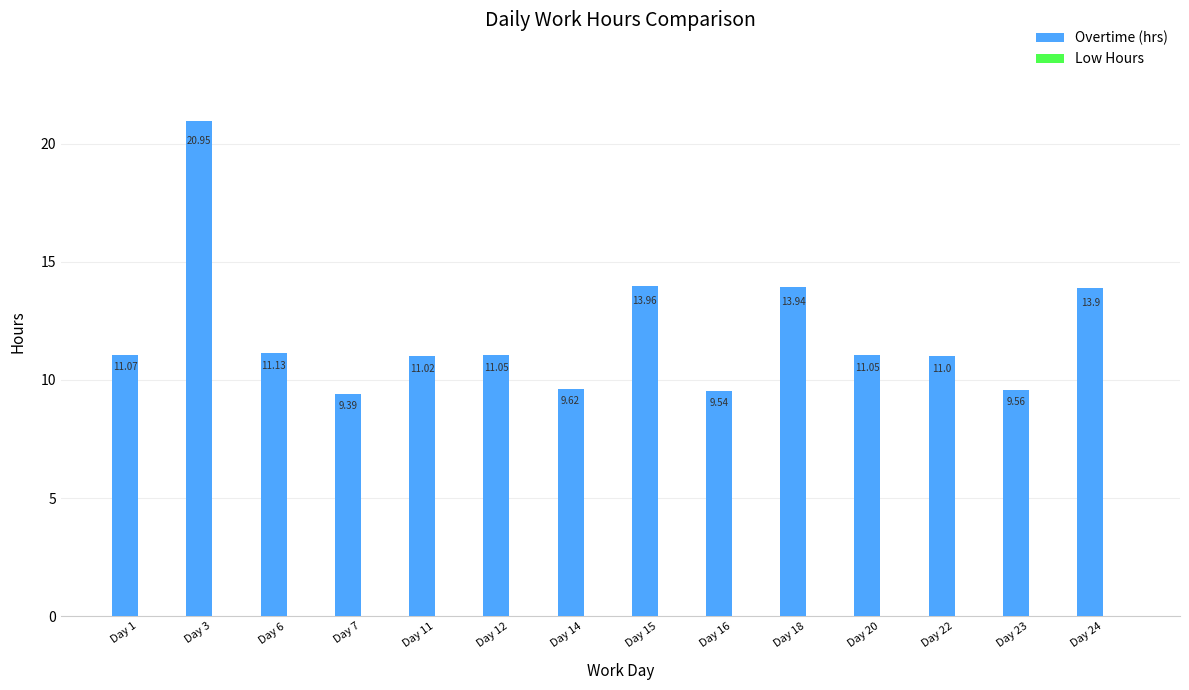

What is the difference between the maximum and minimum values?

11.6